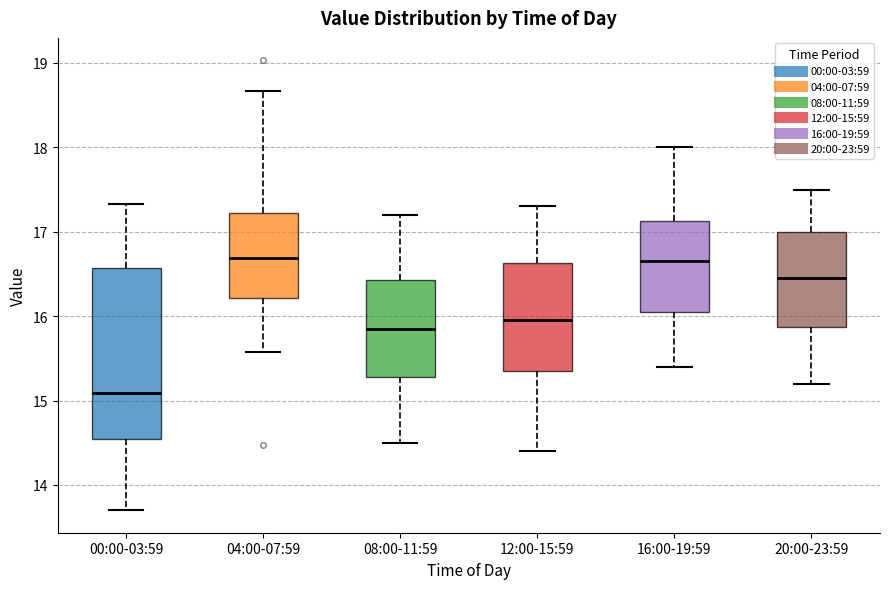

Which box is the tallest, from its lower edge to its upper edge?

00:00-03:59